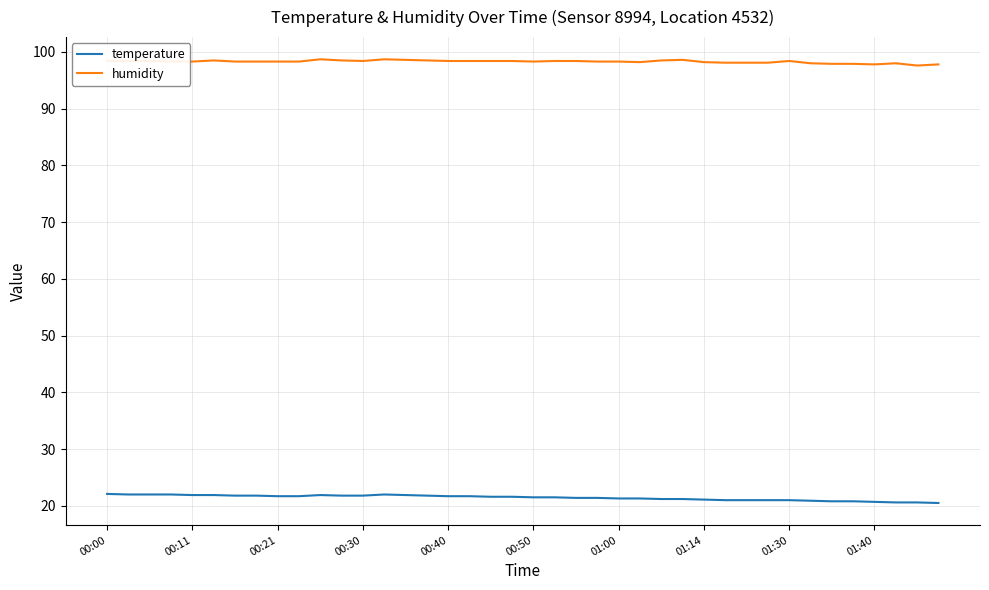

Rank the series by their average value, from highest to lowest.

humidity, temperature